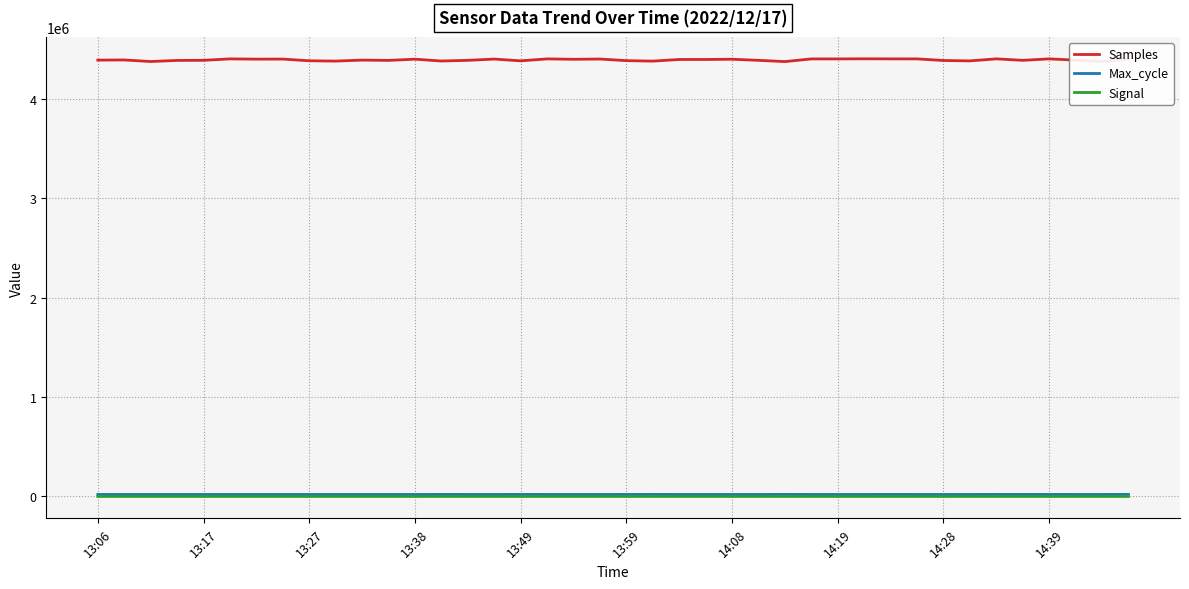

Which series has the largest total across all categories?

Samples